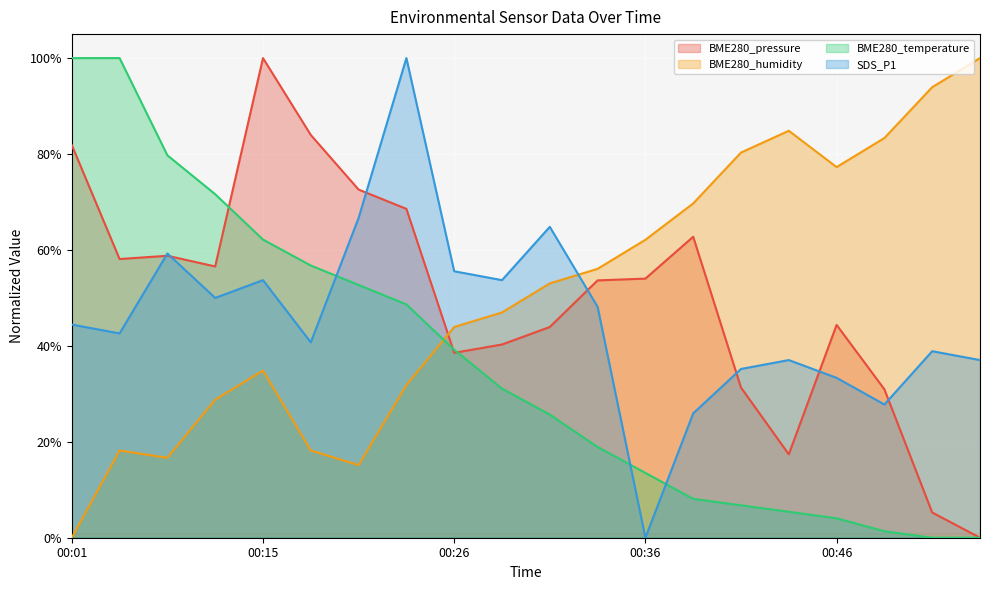

Between which two adjacent categories do BME280_temperature and BME280_humidity first intersect?

00:23 and 00:26